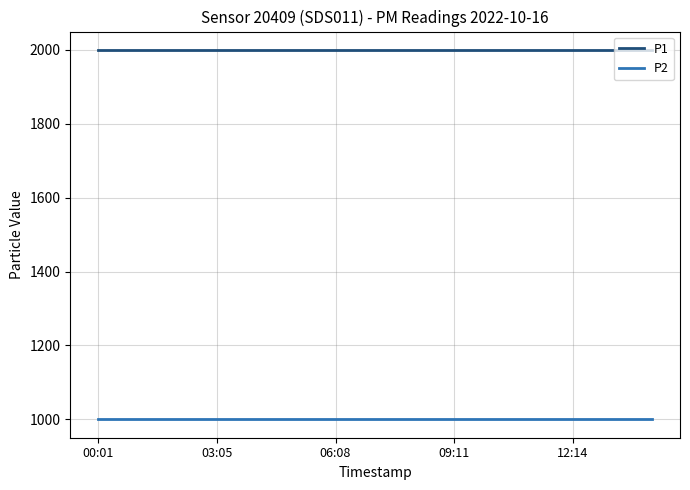

The value of P2 at 8 is 999.9. True or false?

True